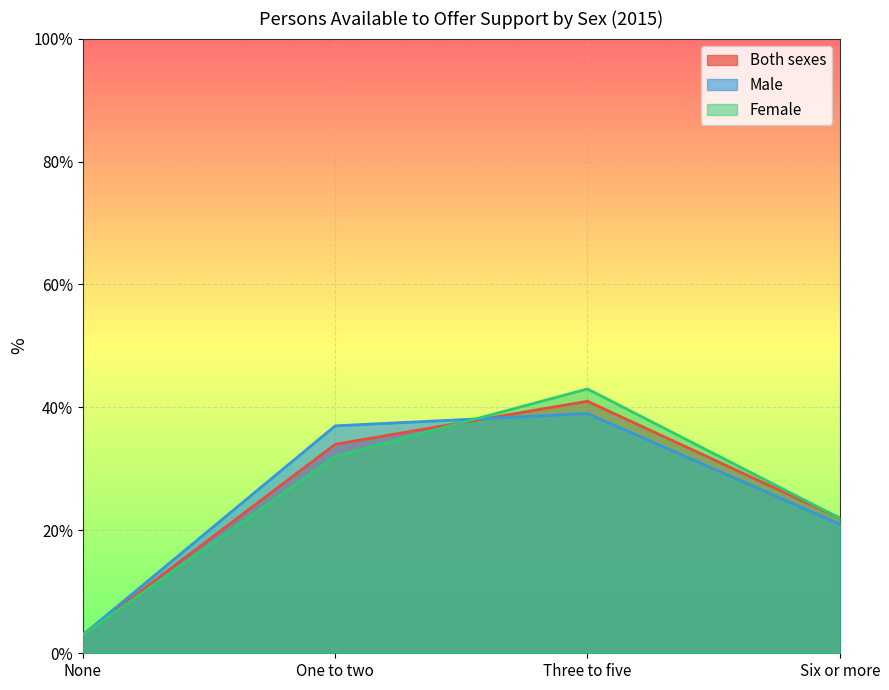

Between None and Three to five, which series saw the biggest shift?

Female